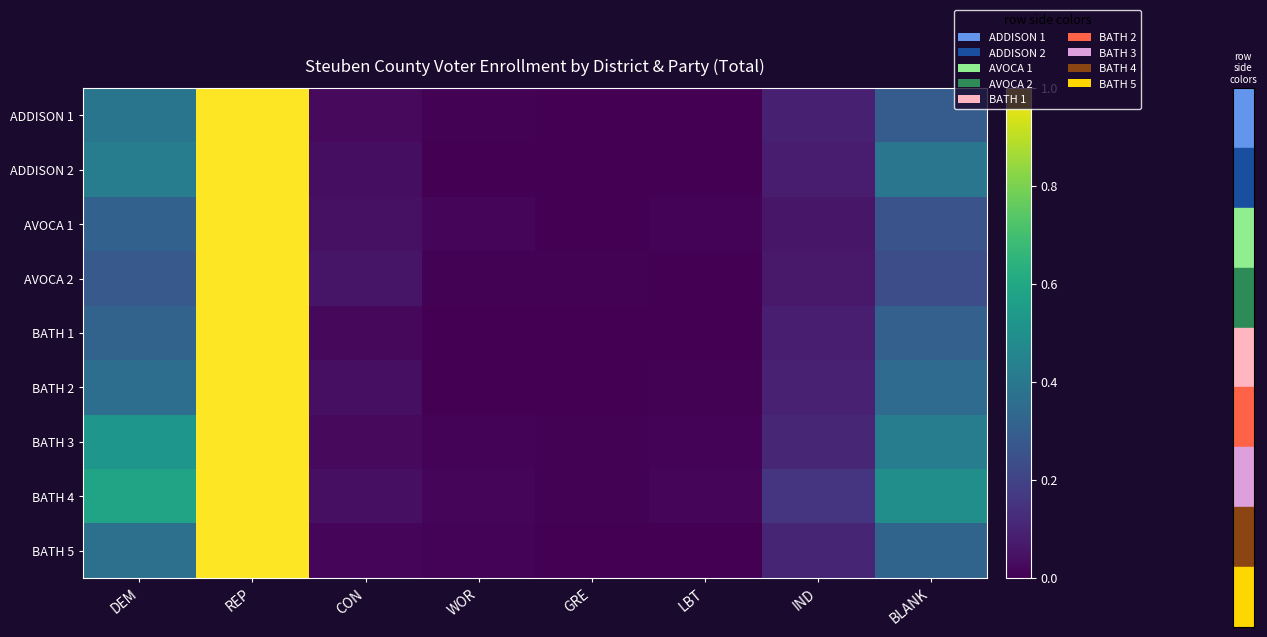

At how many categories does at least one series exceed 0?

8